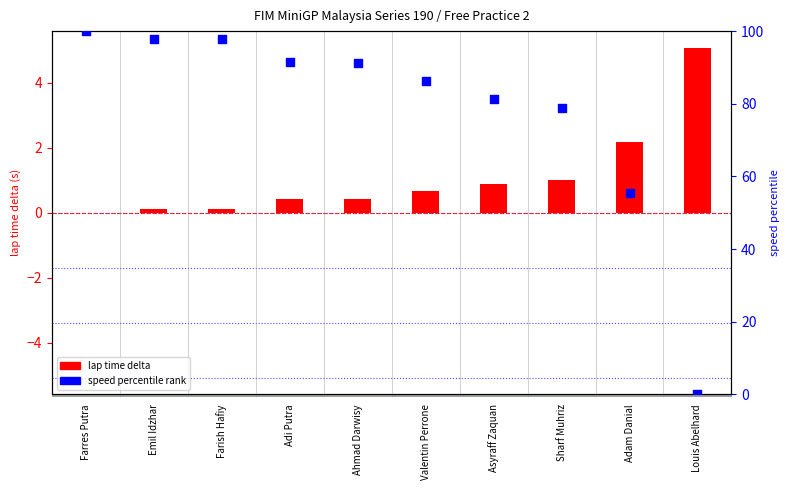

Is the value of speed percentile rank at Valentin Perrone greater than the value of lap time delta at Sharf Muhriz?

Yes